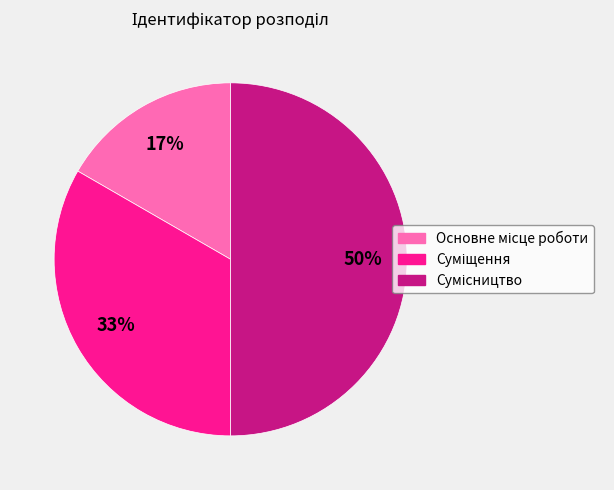

How many slices are in this pie chart?

3